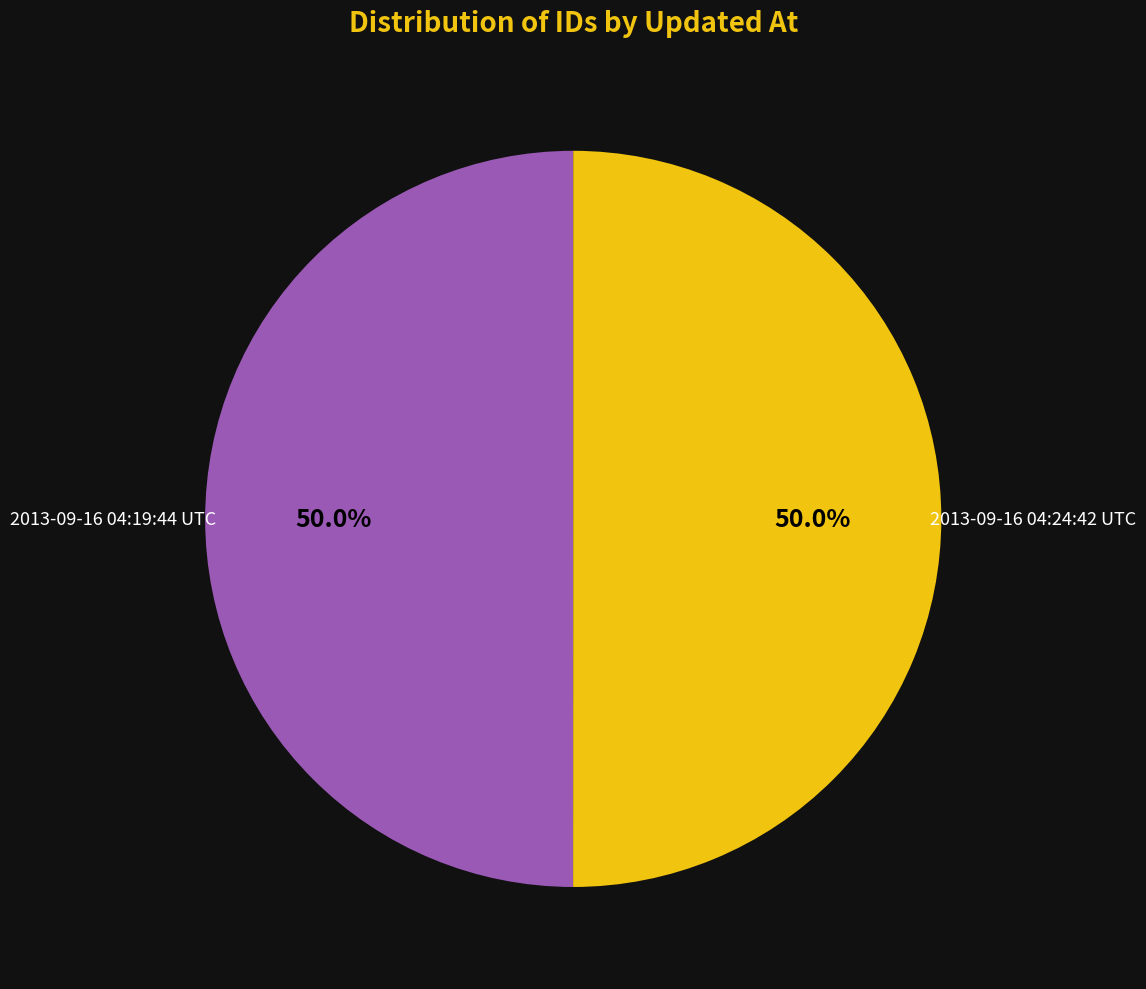

Combined, what portion of the pie is 2013-09-16 04:24:42 UTC and 2013-09-16 04:19:44 UTC?

100.0%